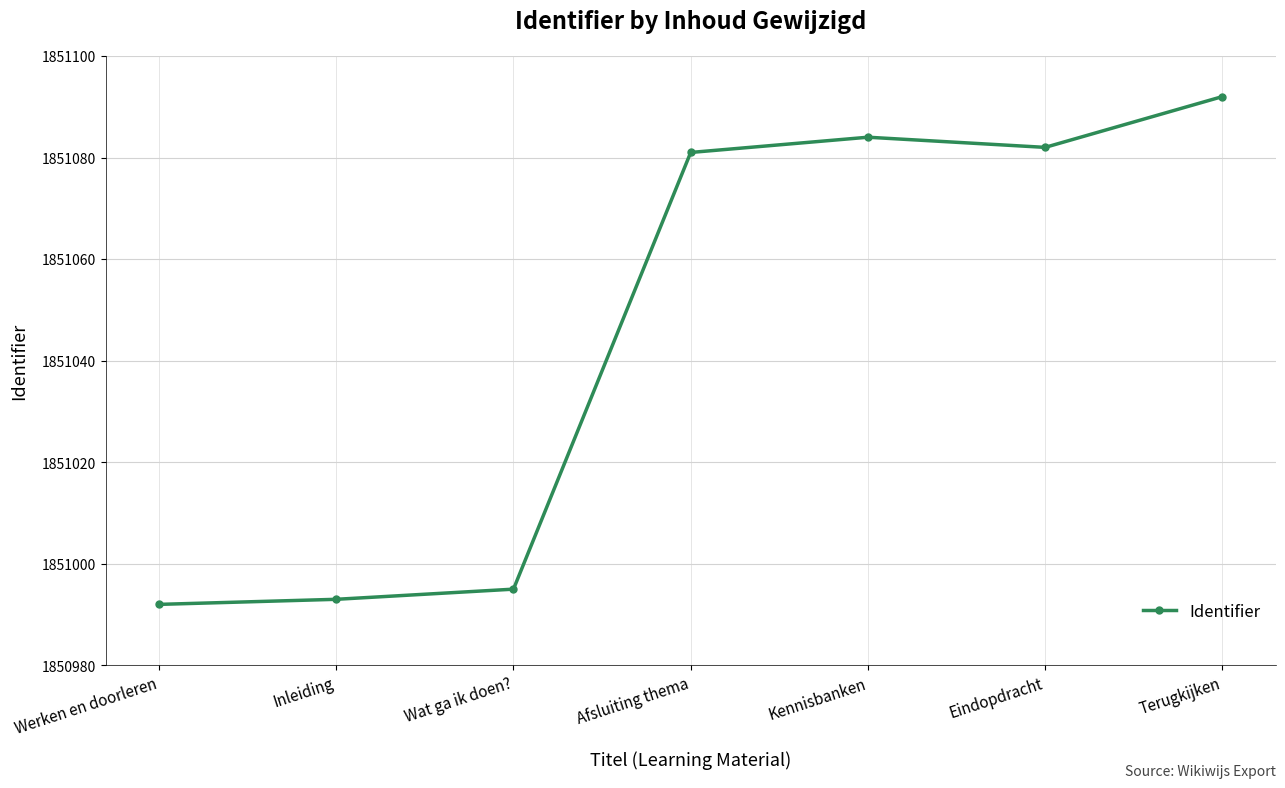

List the labels in order of value, smallest first.

Werken en doorleren, Inleiding, Wat ga ik doen?, Afsluiting thema, Eindopdracht, Kennisbanken, Terugkijken